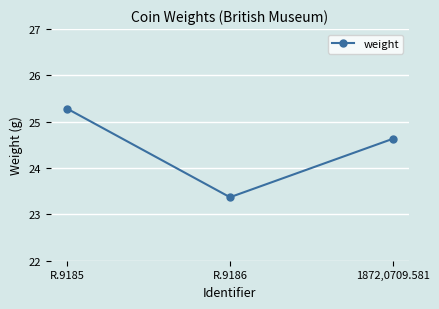

List the labels in order of value, largest first.

R.9185, 1872,0709.581, R.9186